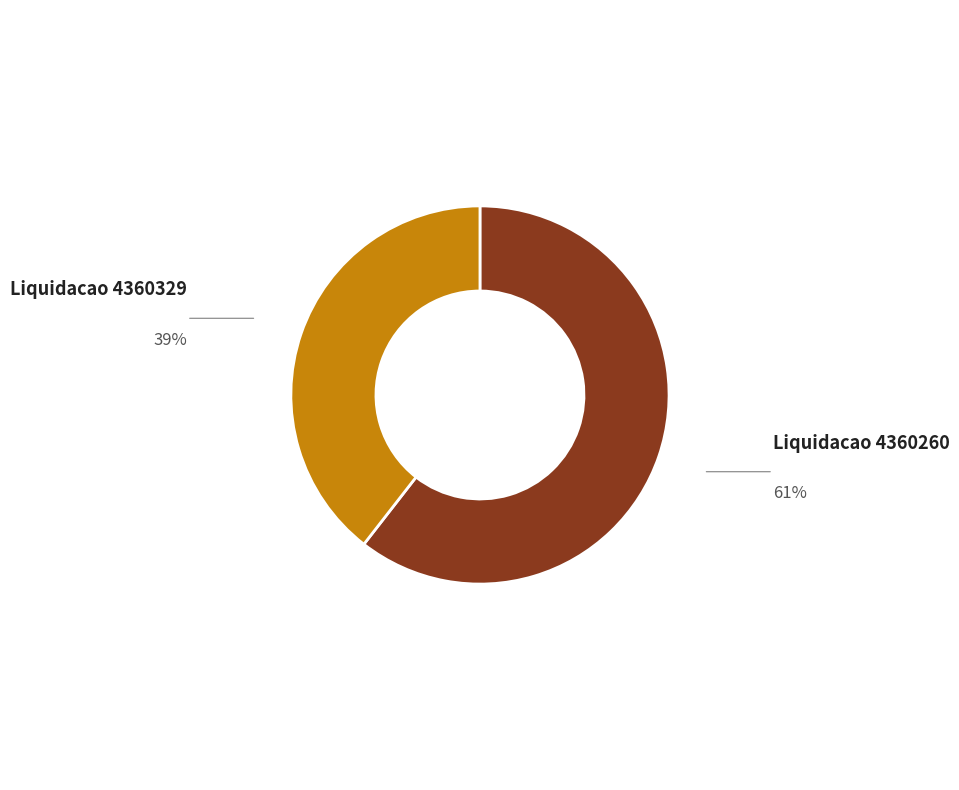

Which slice is the smallest?

Liquidacao 4360329